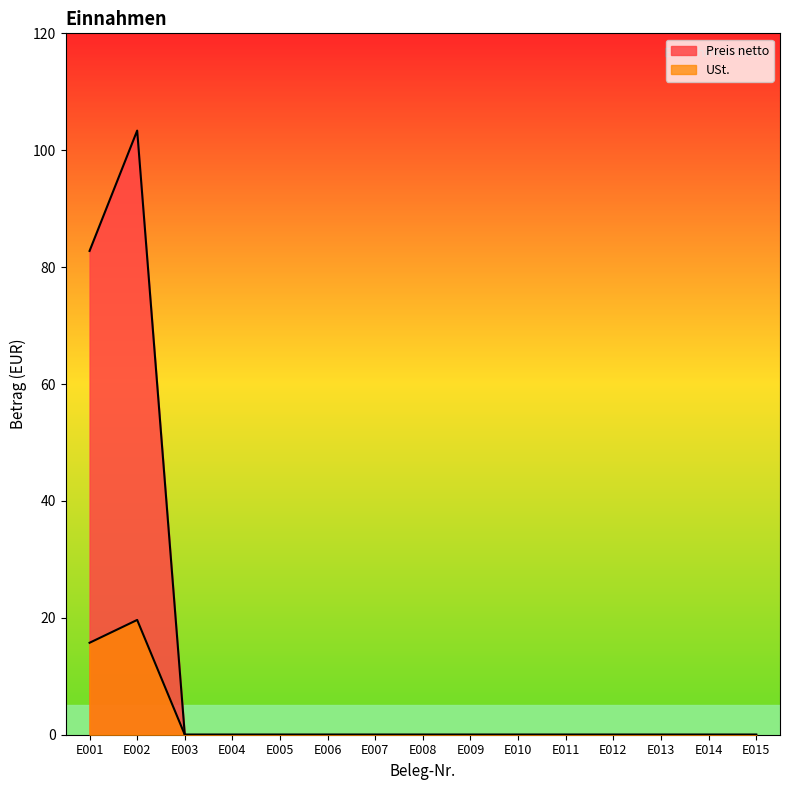

True or false: Preis netto and USt. cross at least once.

False